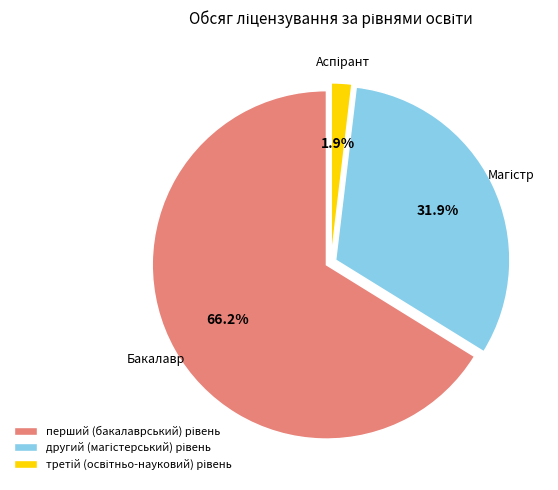

Does any single category account for the majority?

Yes